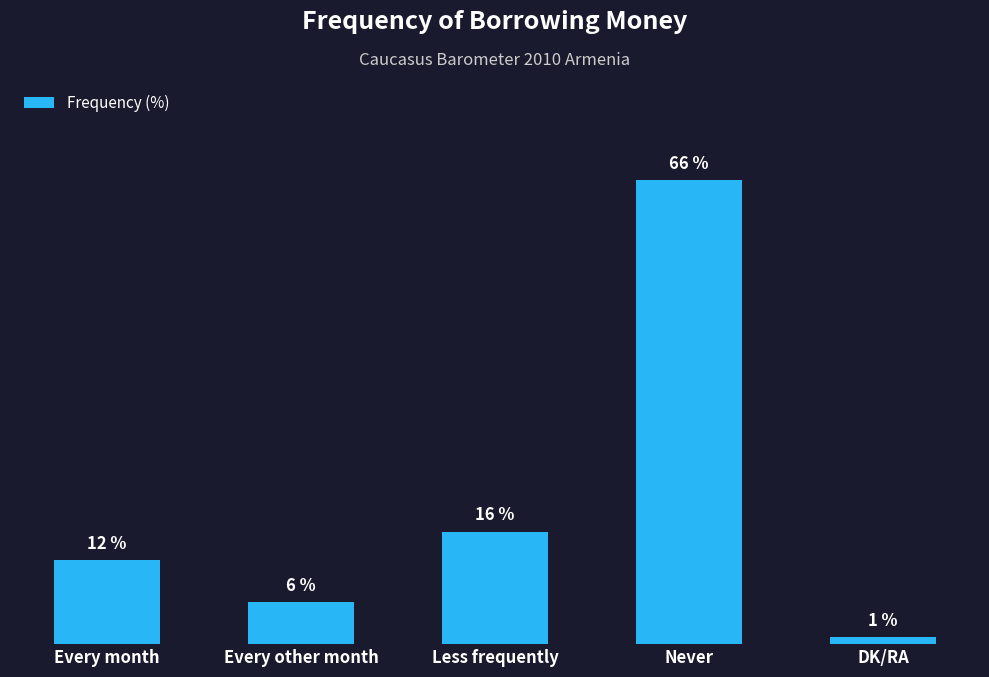

What is the label of the 4th bar from the left?

Never